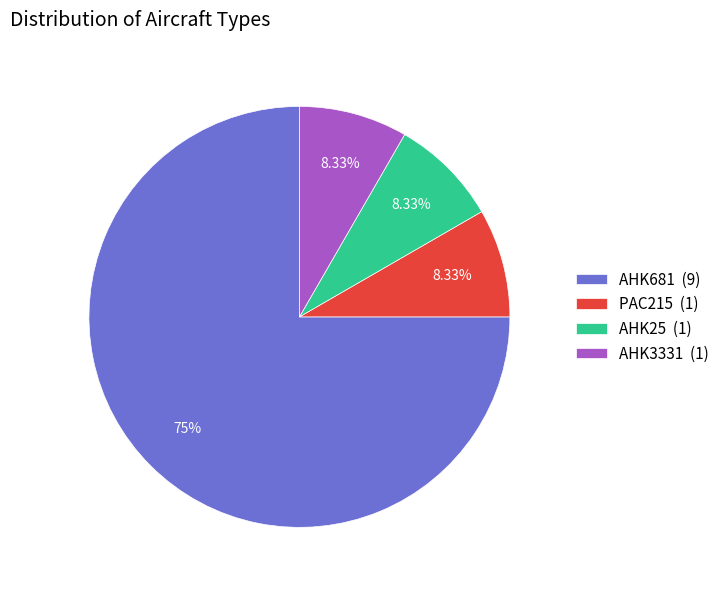

To the nearest percent, what is the average slice percentage?

25%